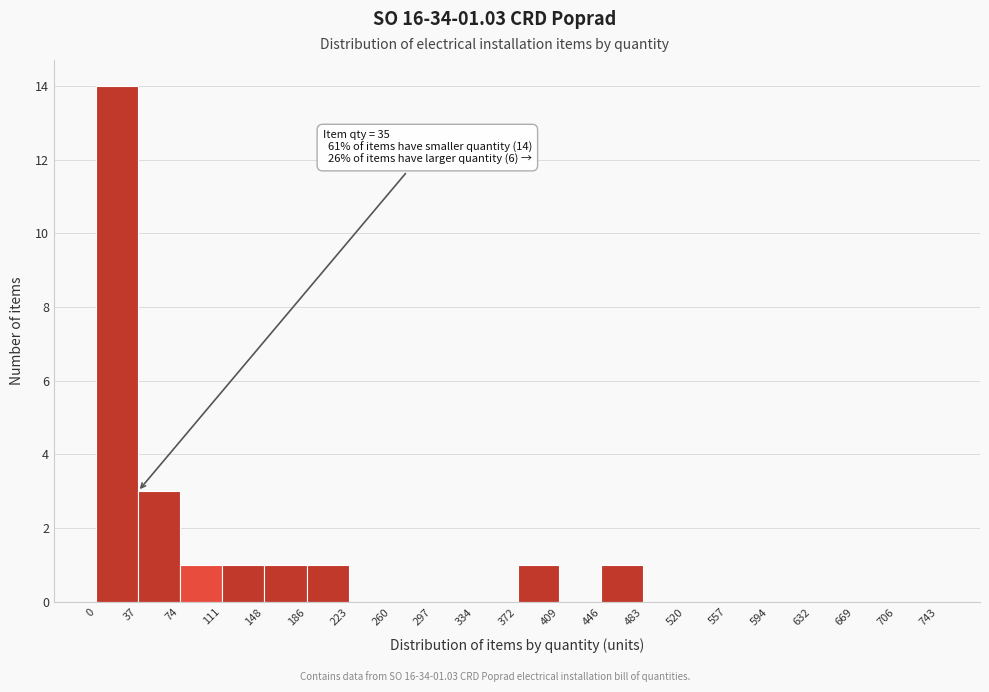

Over which range of the x-axis is the bar tallest?

0 to 37